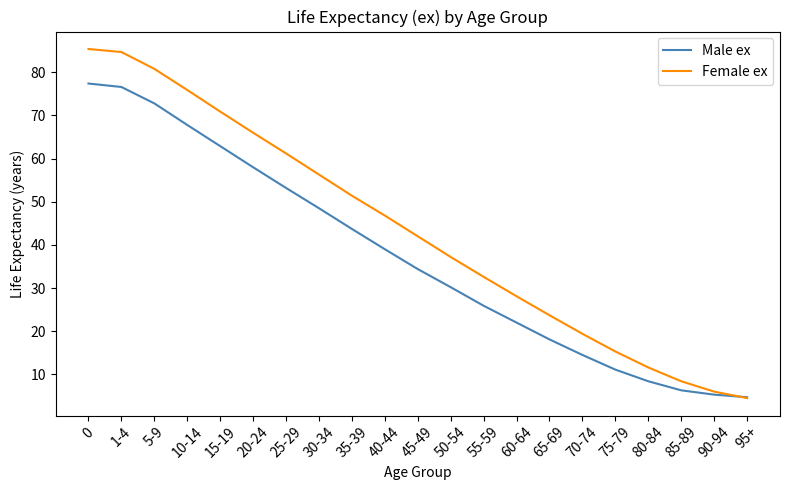

The value of Female ex at 15-19 is 70.9. True or false?

True